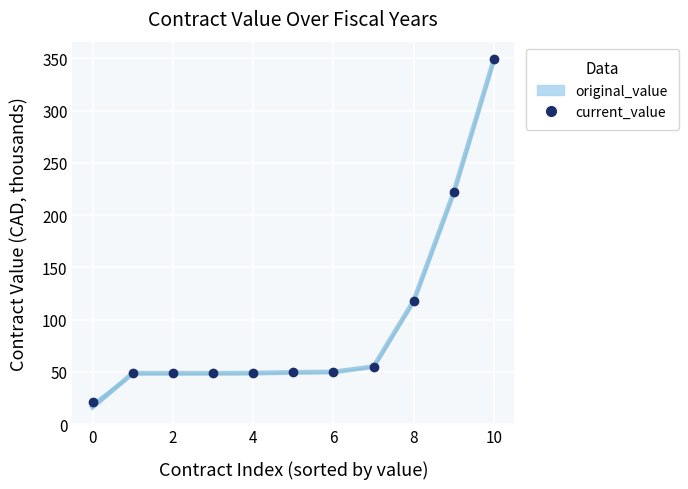

How many lines are shown in the chart?

2